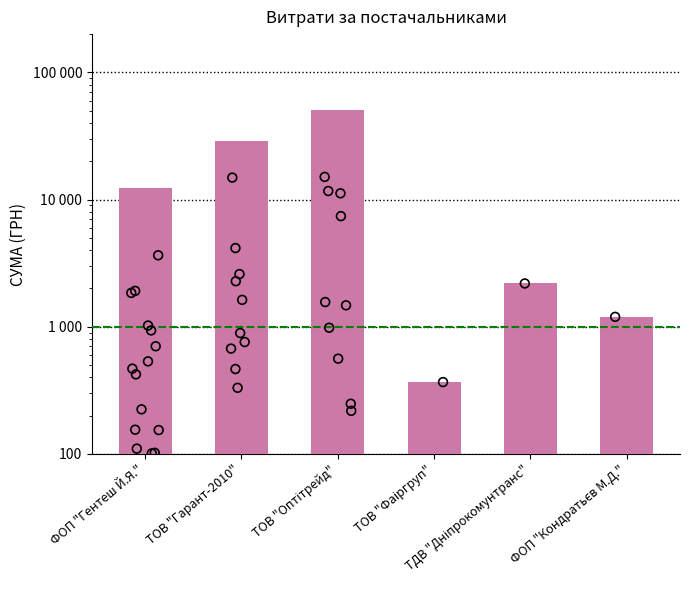

What is the change in value from ФОП "Гентеш Й.Я." to ТОВ "Оптітрейд"?

+38055